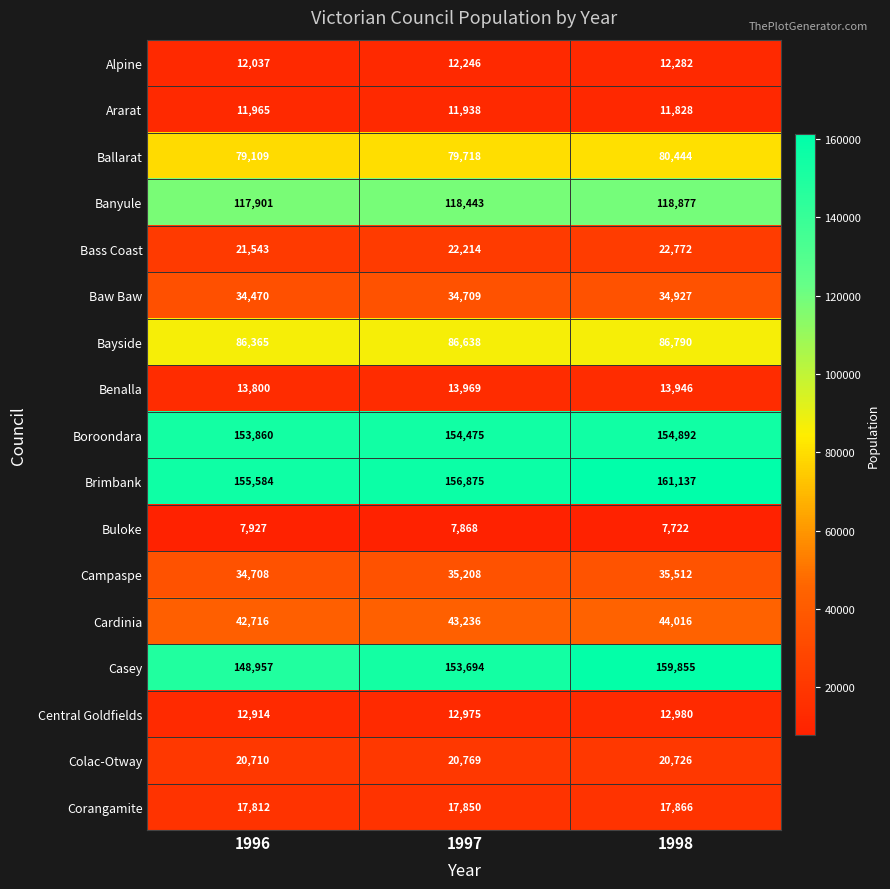

Which series has the largest total across all categories?

Brimbank